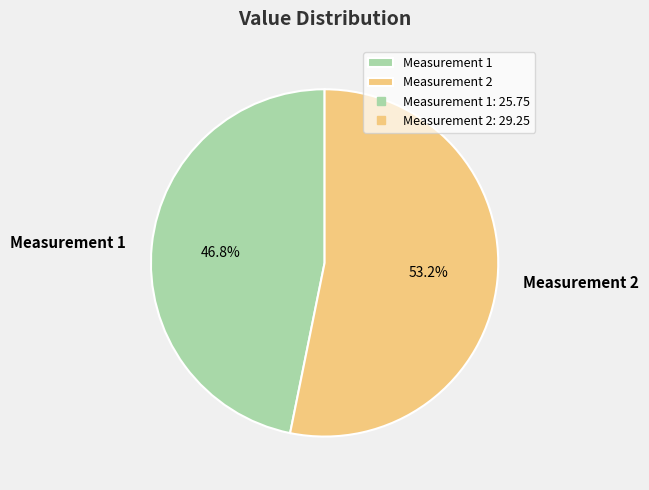

Rank the categories by value from highest to lowest.

Measurement 2, Measurement 1